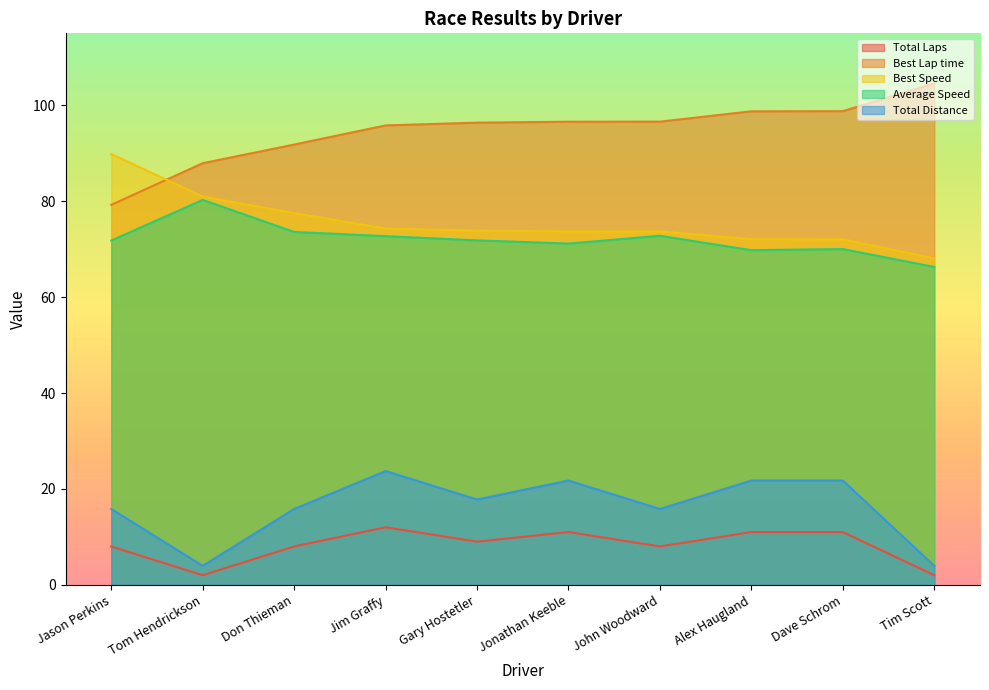

At which label is Best Lap time closest to 91?

Don Thieman